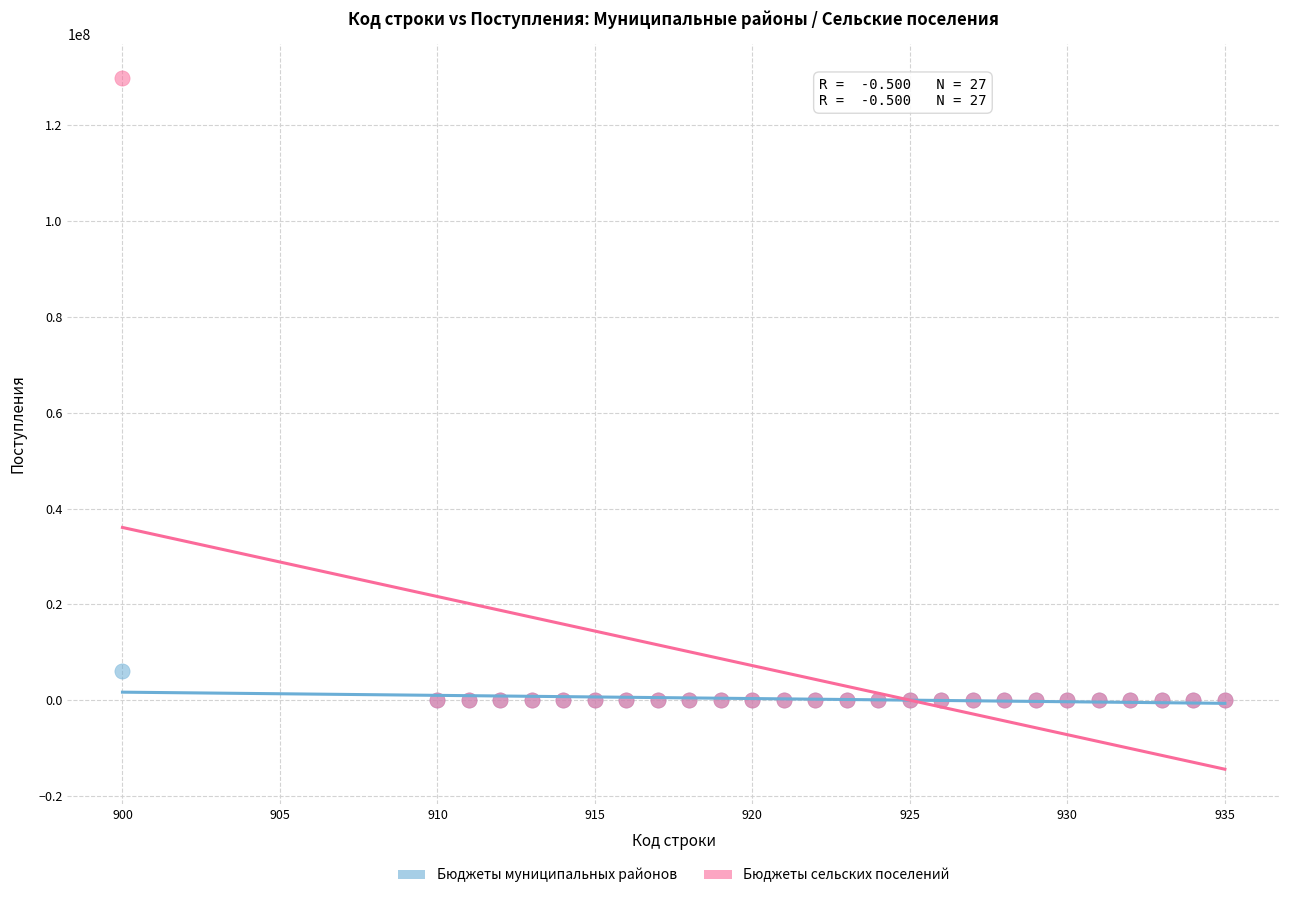

What are all the series names shown in the legend?

Бюджеты муниципальных районов, Бюджеты сельских поселений